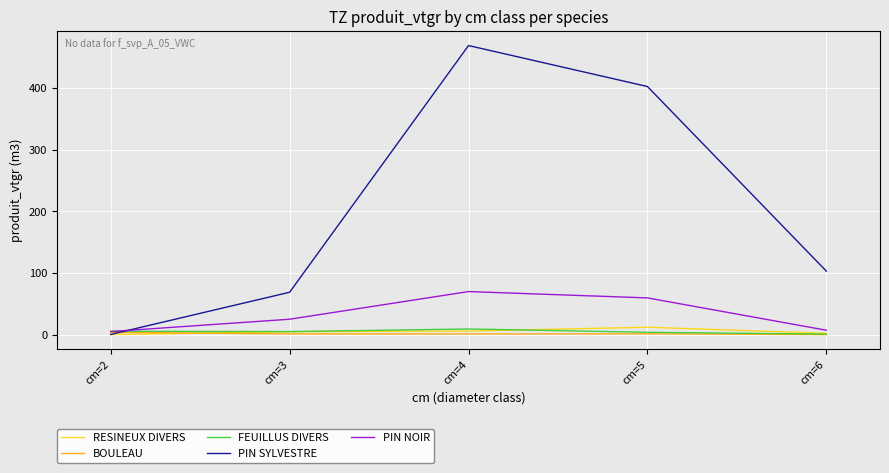

At which category is the sum across all series the highest?

cm=4